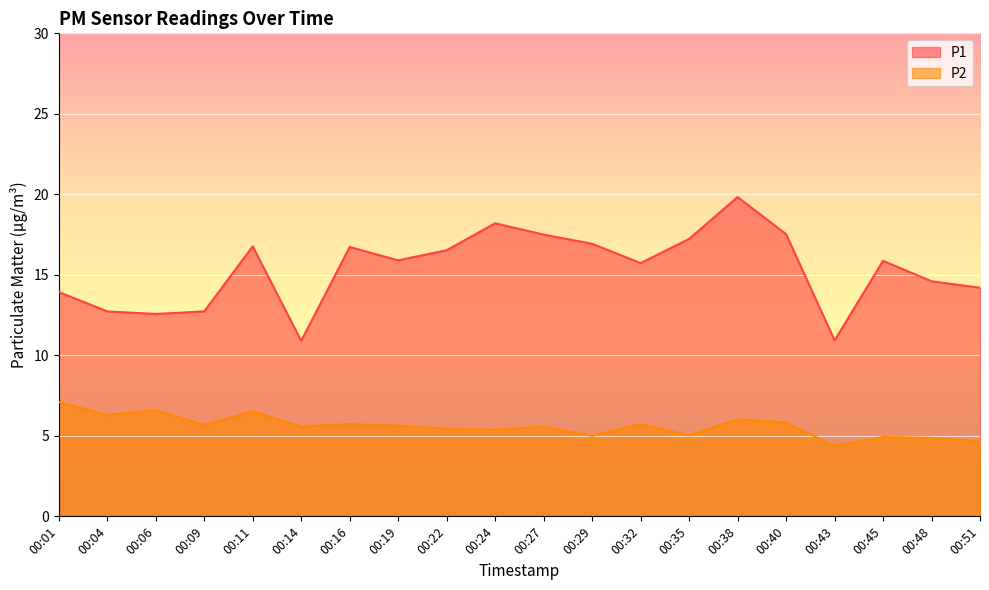

Is it true that P2 equals 5.0 at 00:35?

True